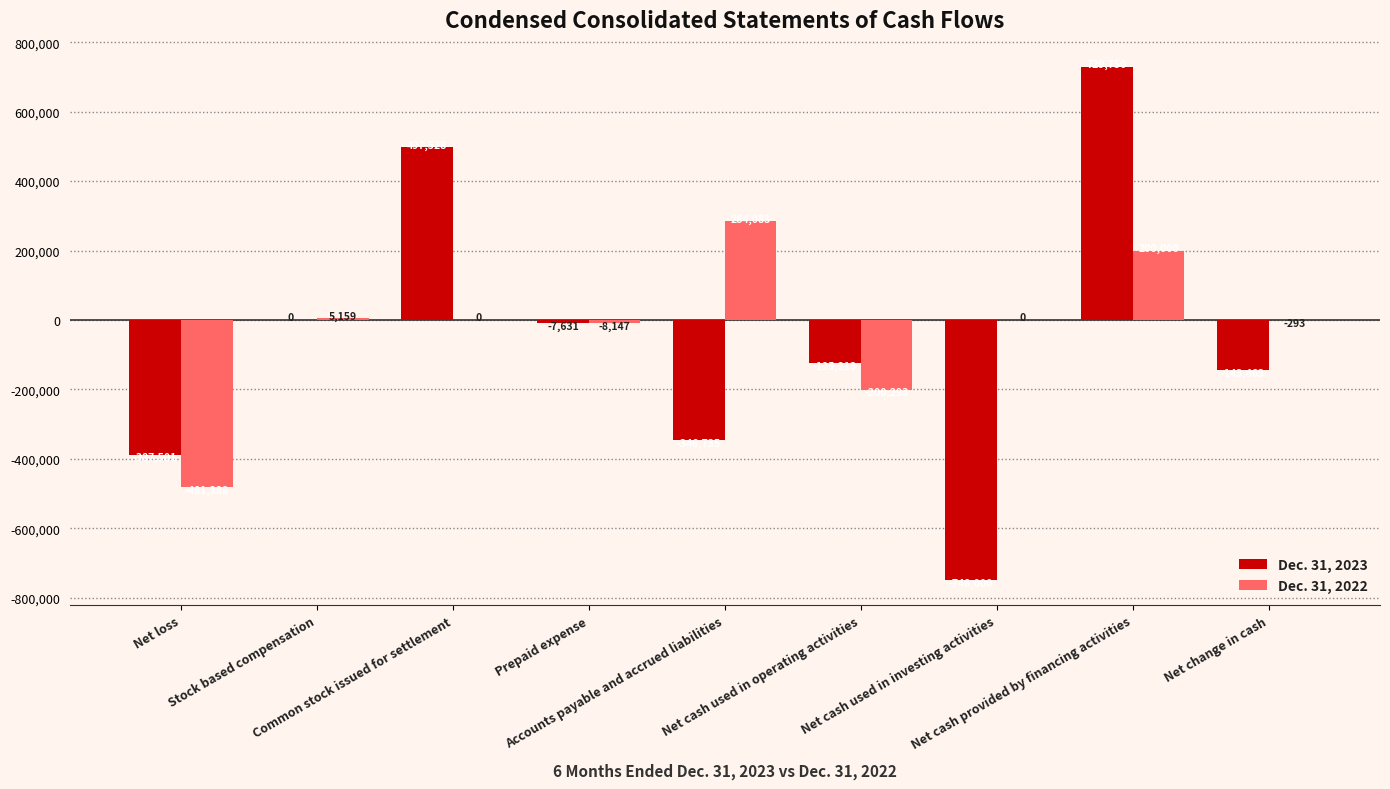

At which label does Dec. 31, 2022 first exceed 0?

Stock based compensation